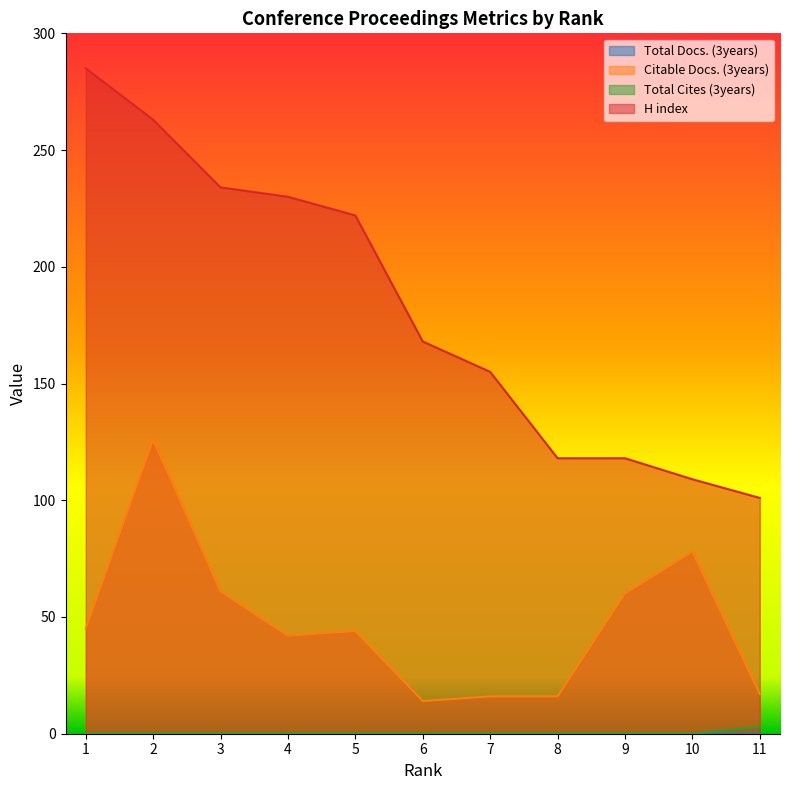

What is the value of the H index point at the 2nd from the left?

263